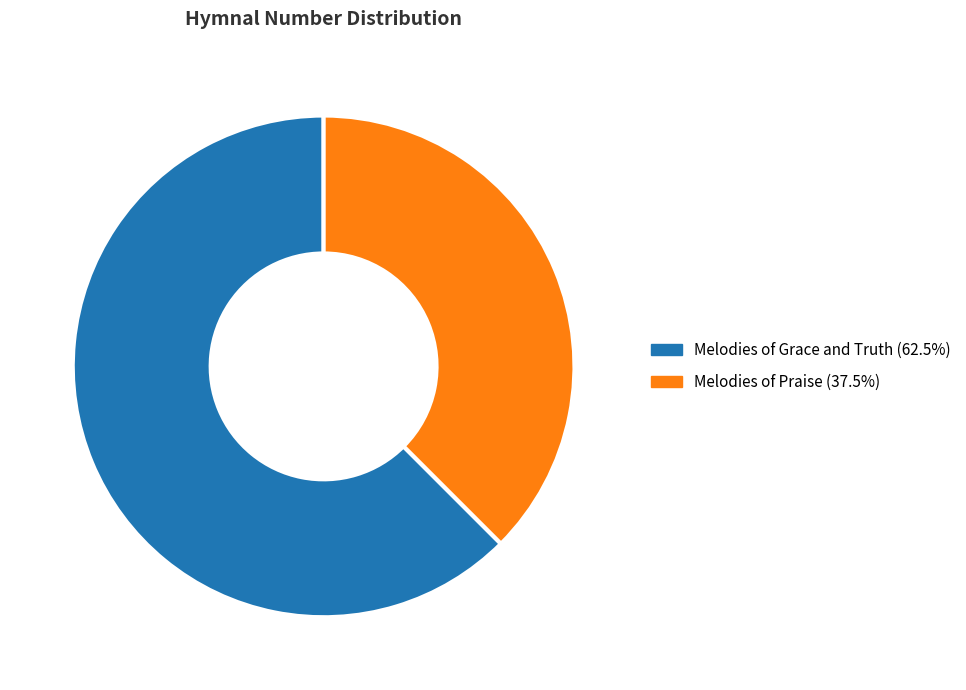

Which has a higher value, Melodies of Praise or Melodies of Grace and Truth?

Melodies of Grace and Truth